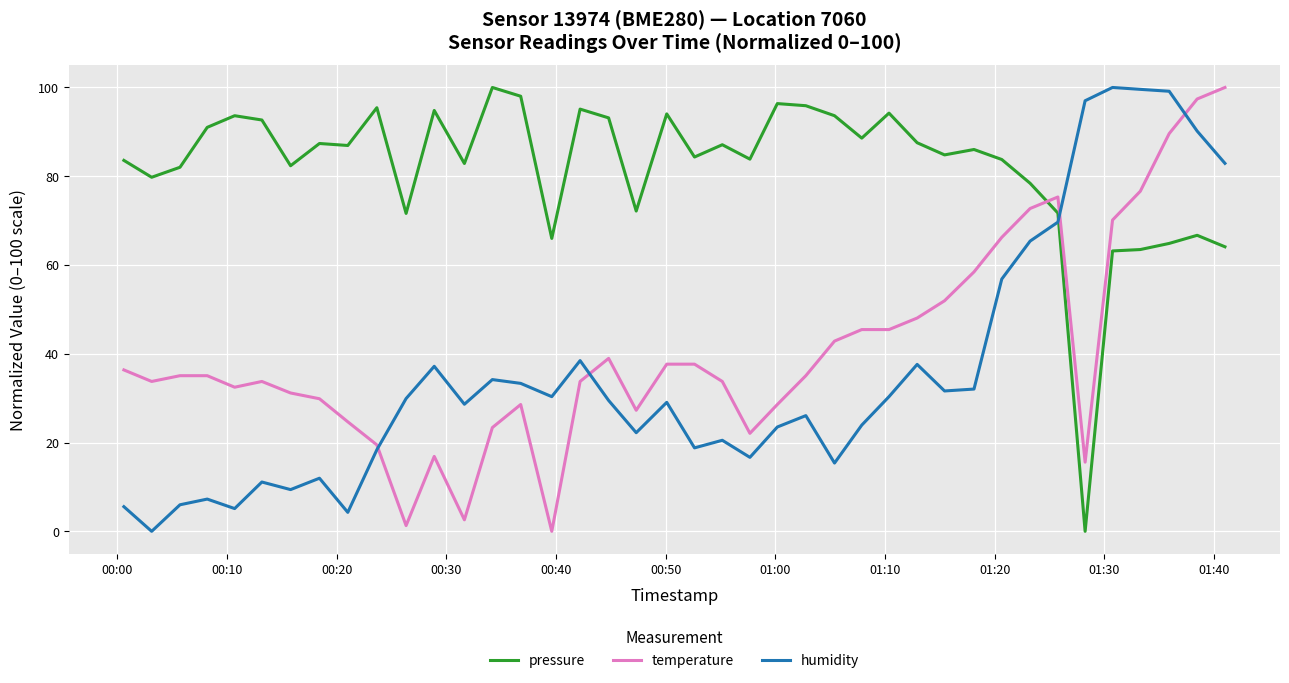

Which series has the largest total across all categories?

pressure